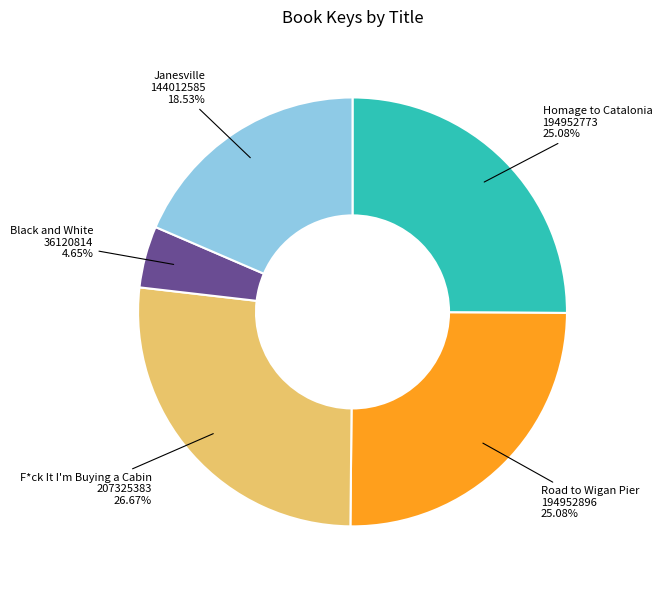

Is there a majority slice in this chart?

No